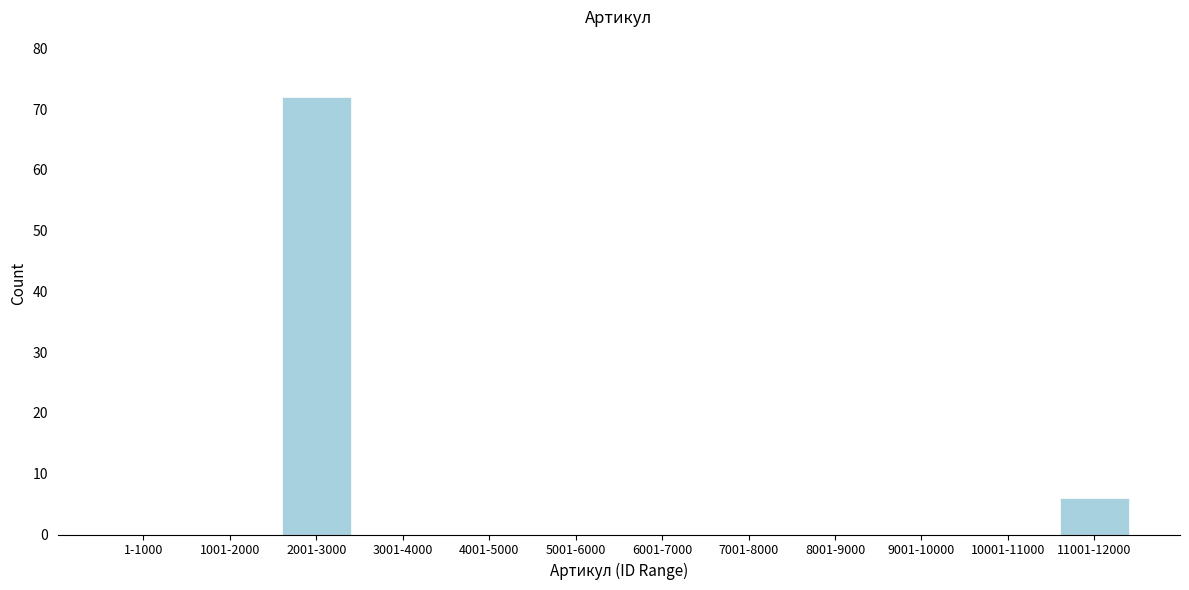

Reading left to right, list all the values displayed in this chart.

1-1000=0	1001-2000=0	2001-3000=72	3001-4000=0	4001-5000=0	5001-6000=0	6001-7000=0	7001-8000=0	8001-9000=0	9001-10000=0	10001-11000=0	11001-12000=6